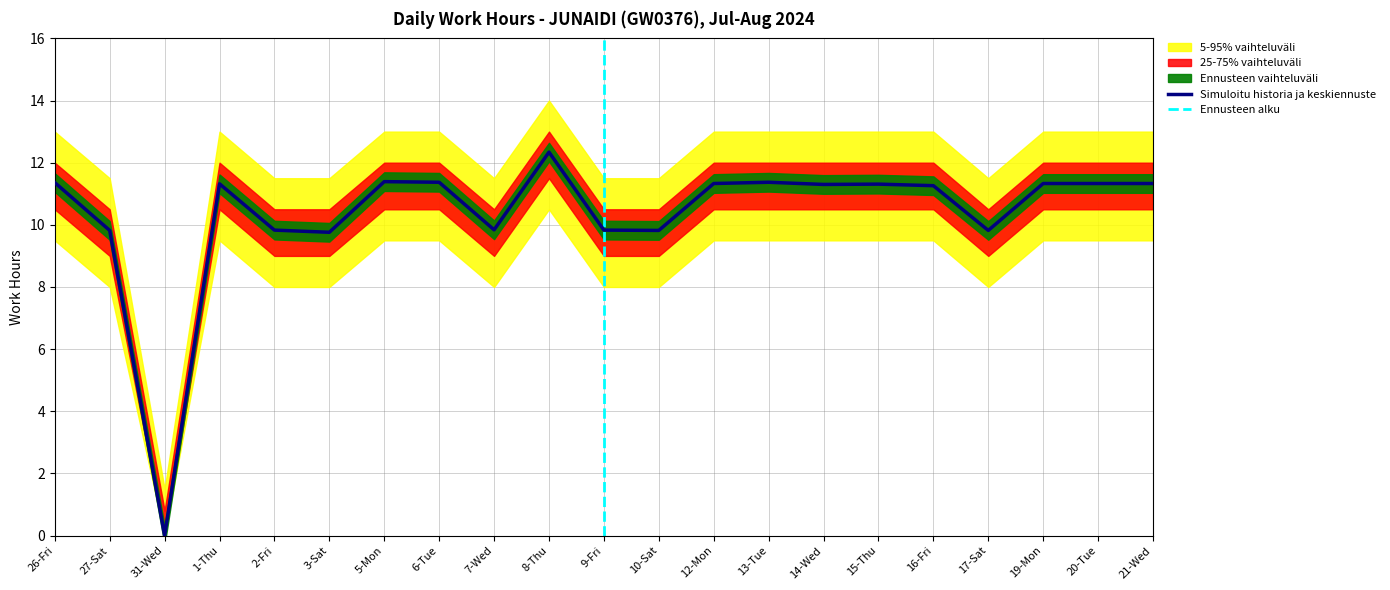

At which label is Upper Band (5-95%) closest to 7?

27-Sat